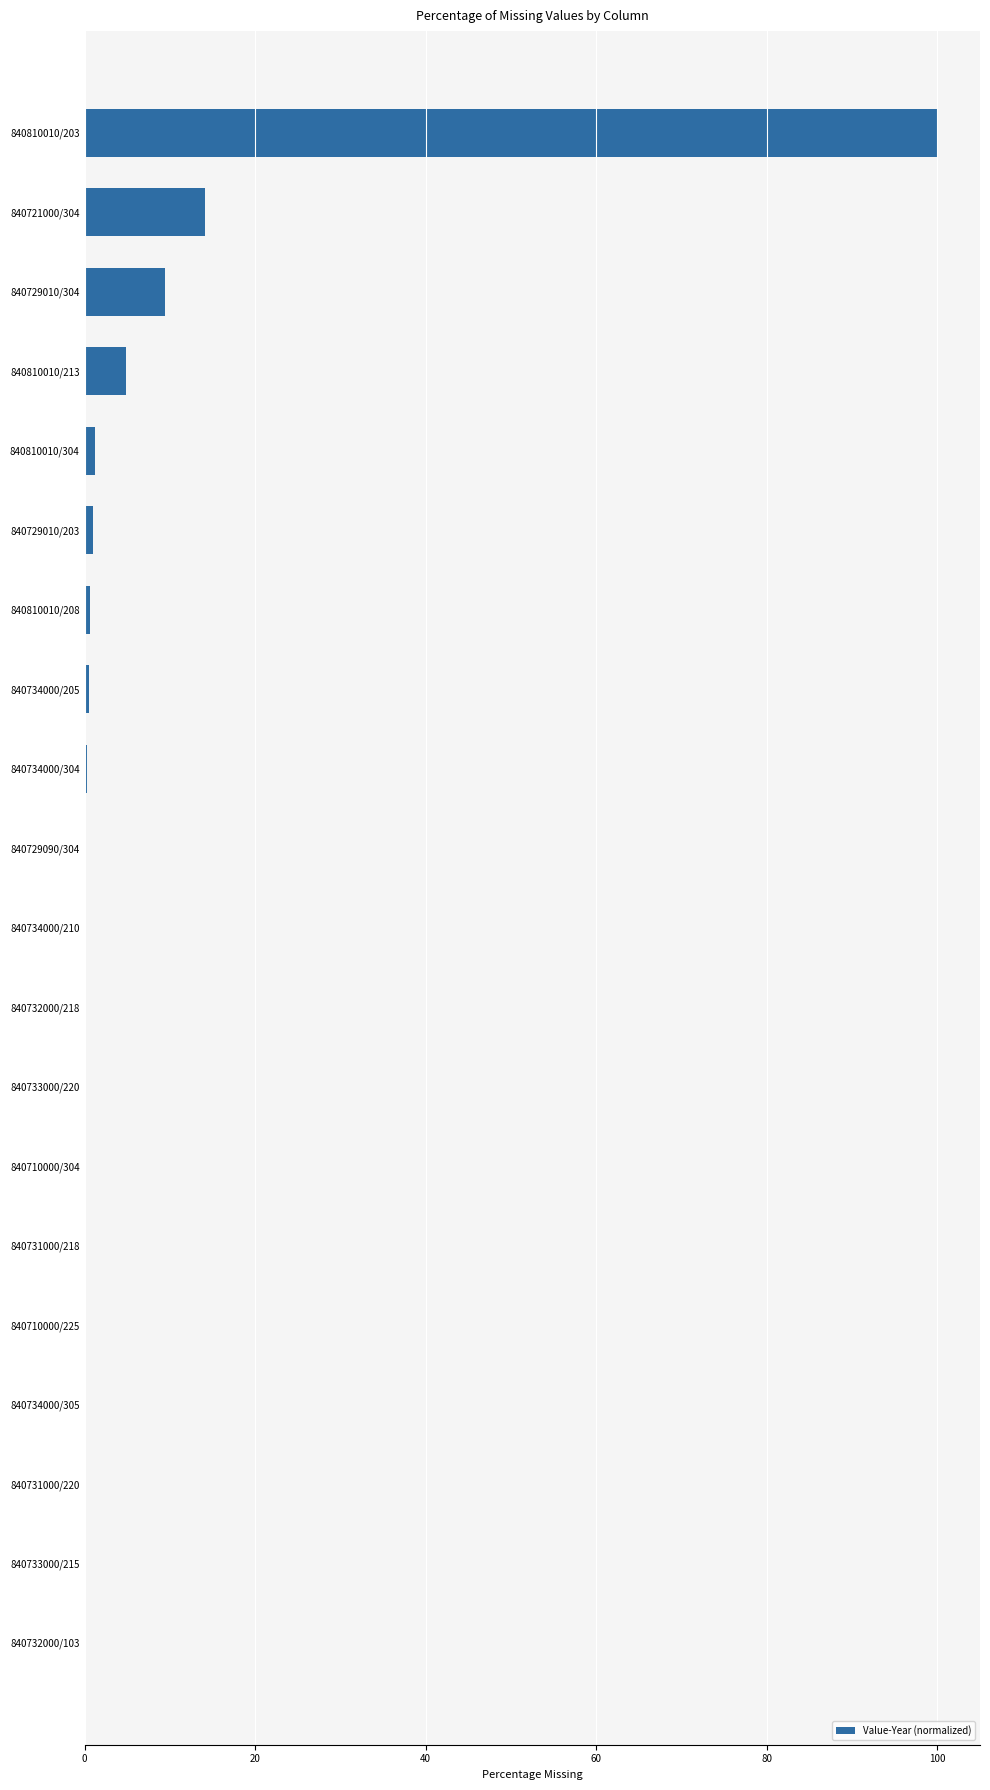

What is the maximum value shown in the chart?

100.0